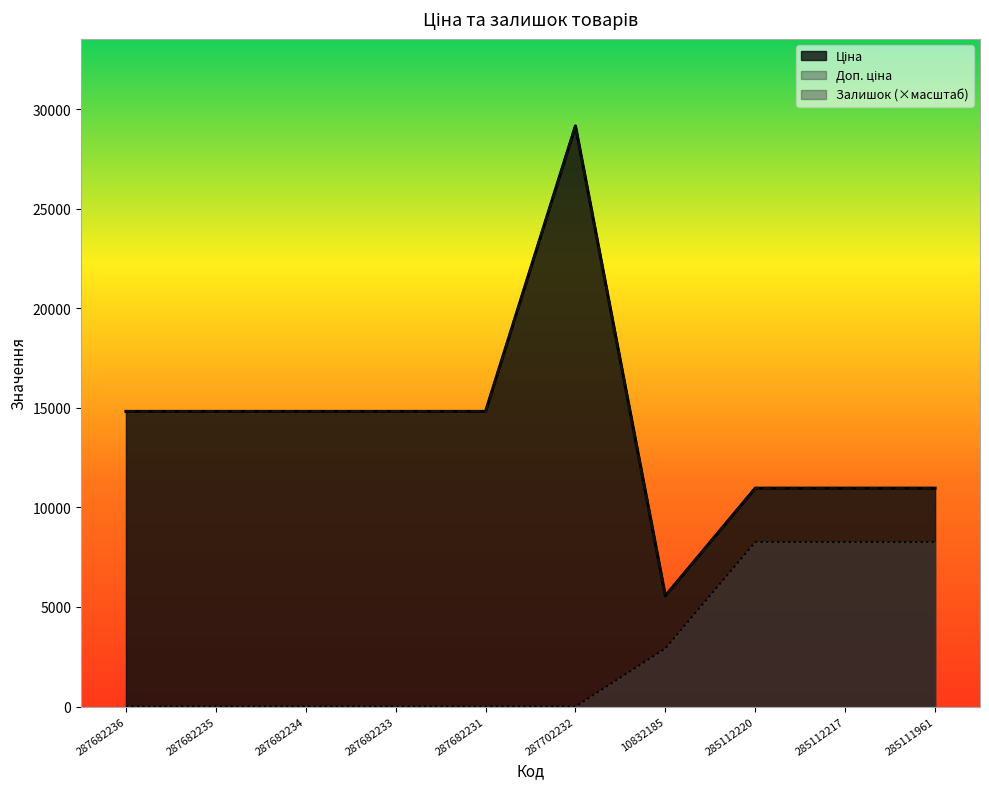

Which series has the largest total across all categories?

Ціна